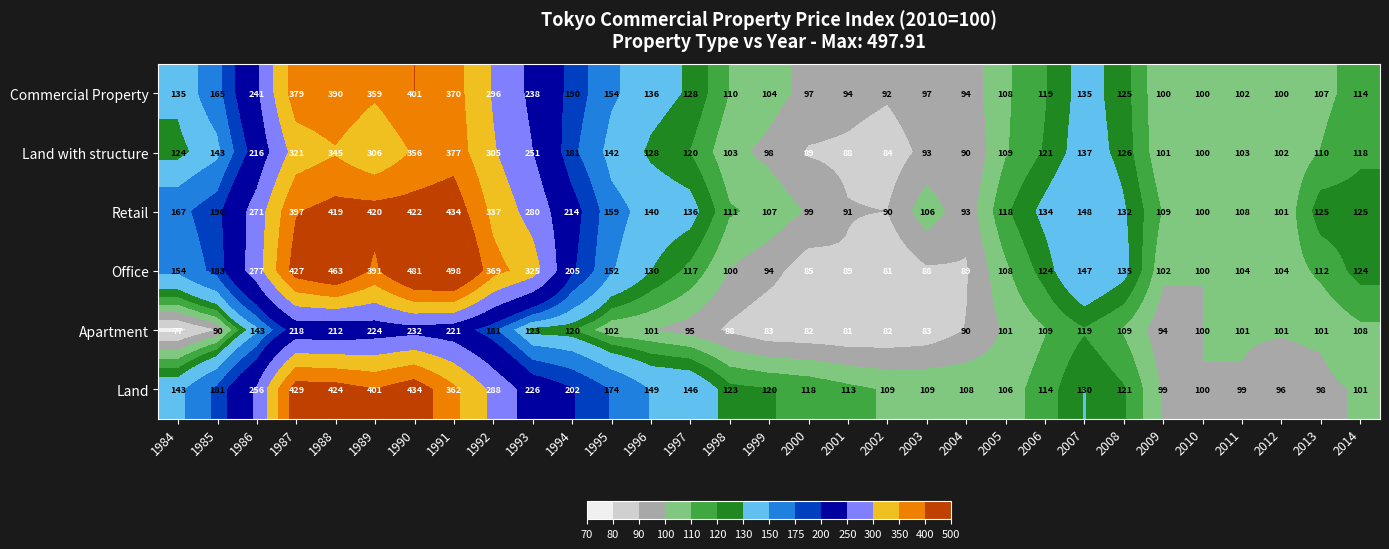

Between 1998 and 2009, which series saw the biggest shift?

Land